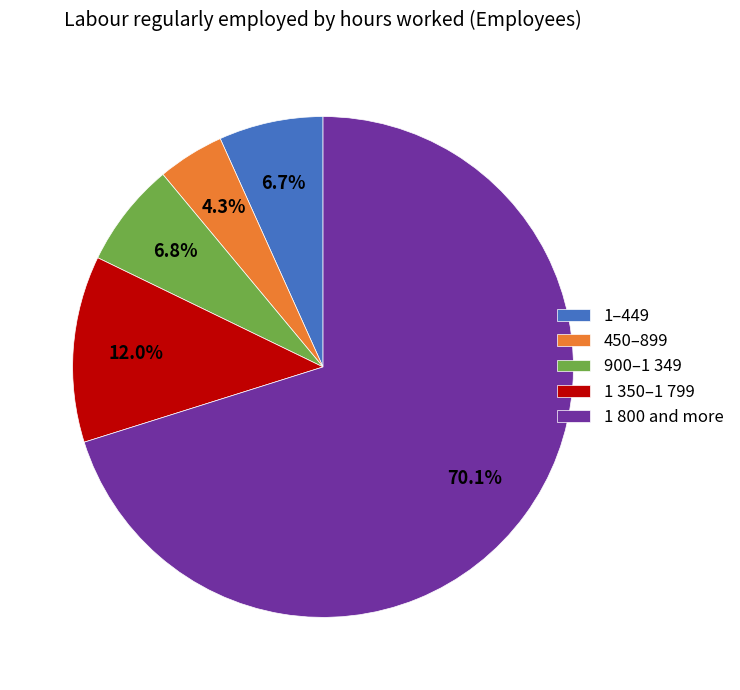

Does 1 350–1 799 account for over 50% of the chart?

No